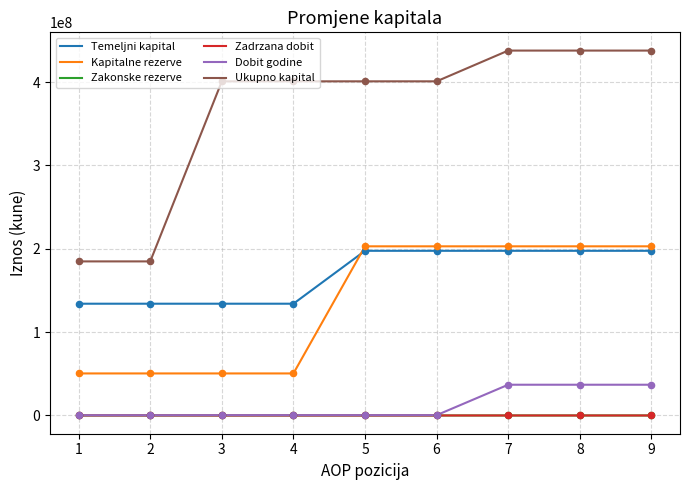

What are all the series names shown in the legend?

Temeljni kapital, Kapitalne rezerve, Zakonske rezerve, Zadrzana dobit, Dobit godine, Ukupno kapital